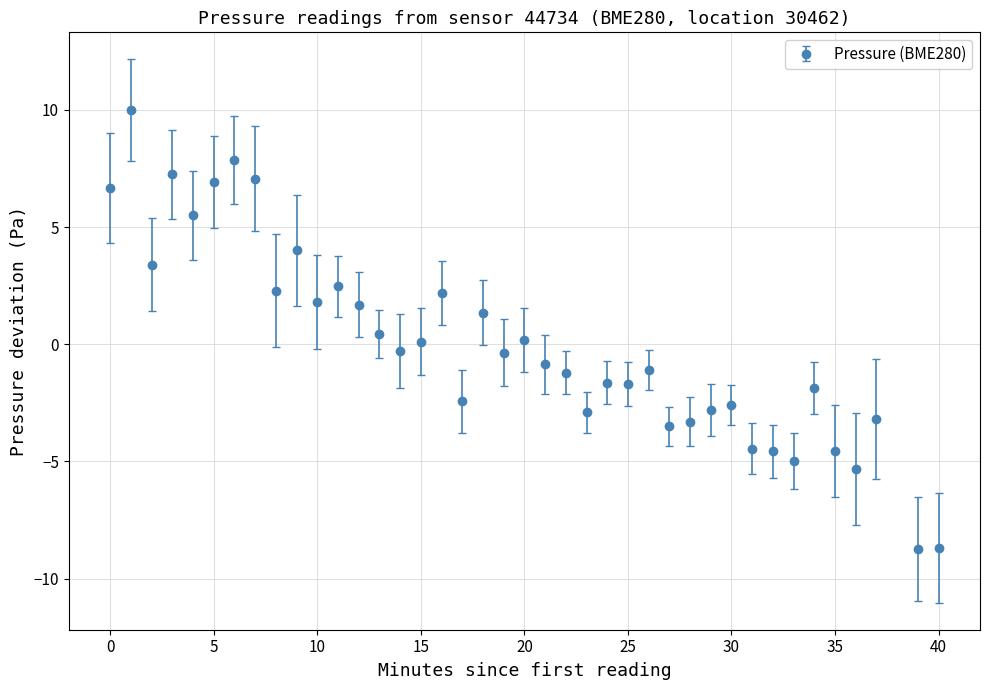

True or false: there are more than 0 points higher than both neighbors.

True